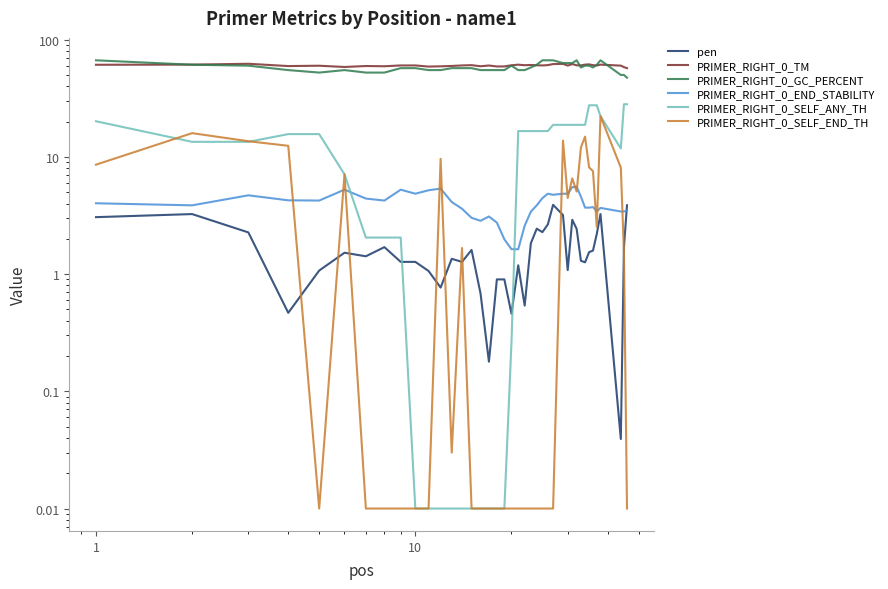

Is the value of PRIMER_RIGHT_0_GC_PERCENT at 1000 greater than the value of pen at 27?

Yes